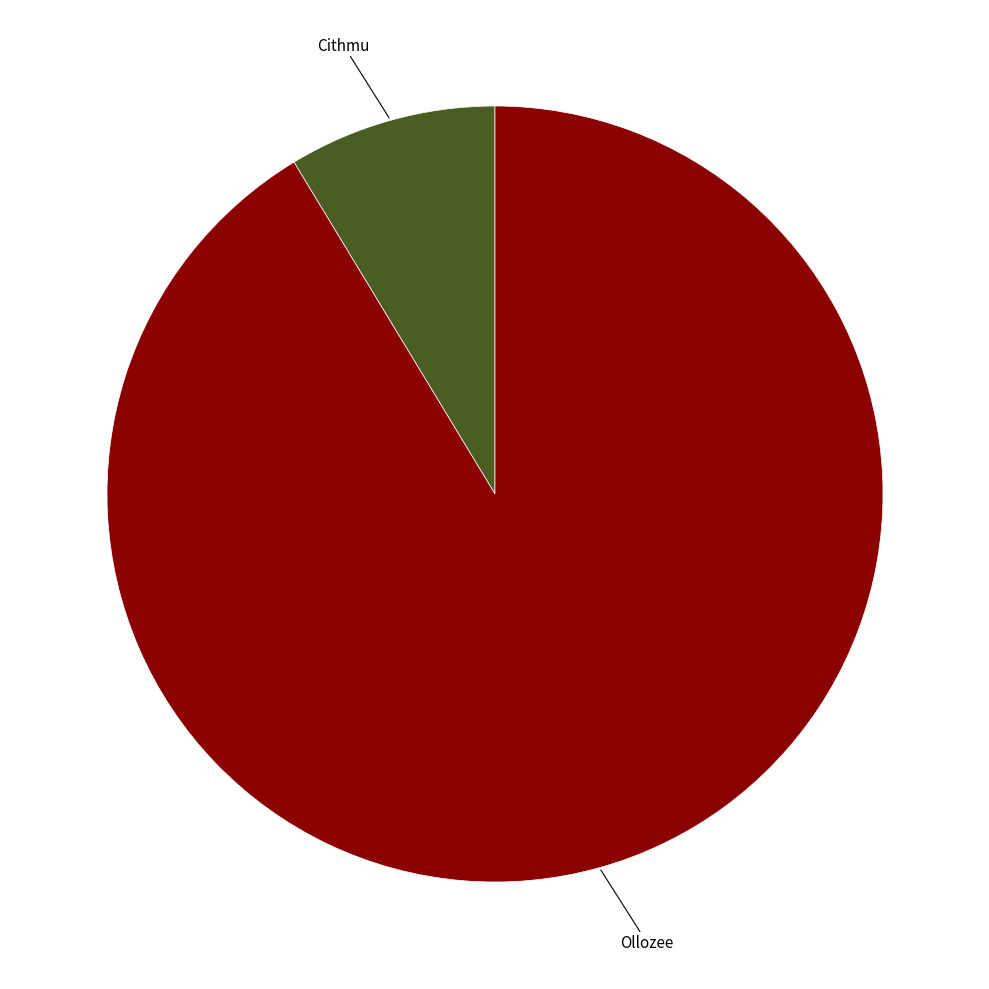

The Ollozee slice represents 99% of the pie. True or false?

False